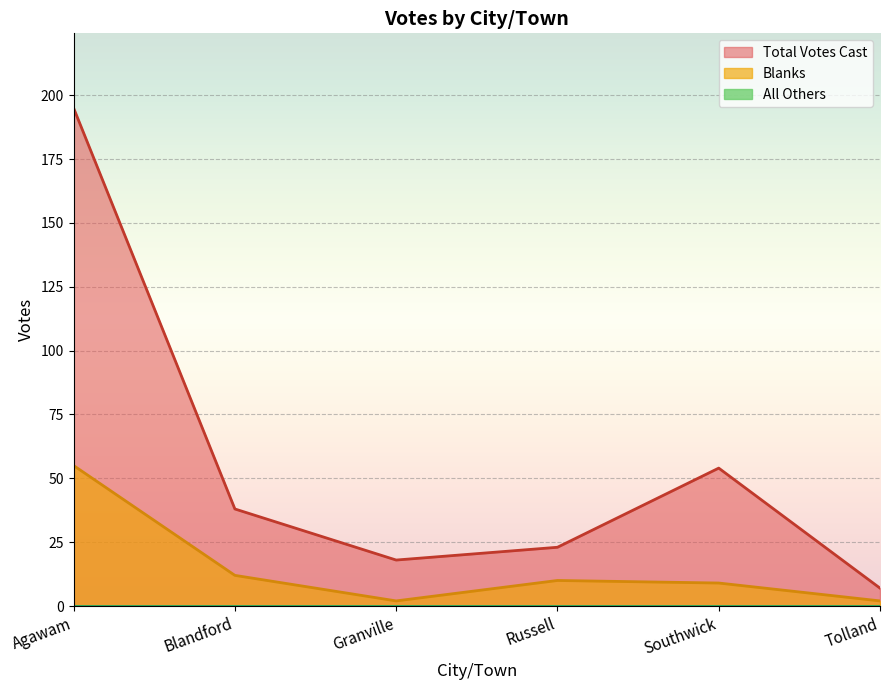

How many values in the Total Votes Cast series exceed 38?

2